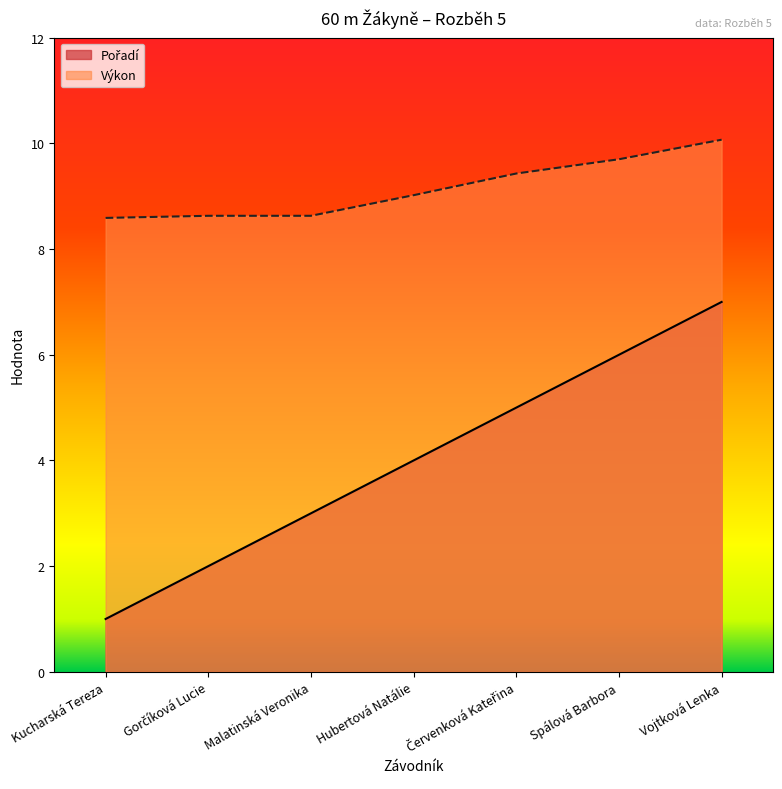

Between Hubertová Natálie and Vojtková Lenka, which is larger?

Vojtková Lenka